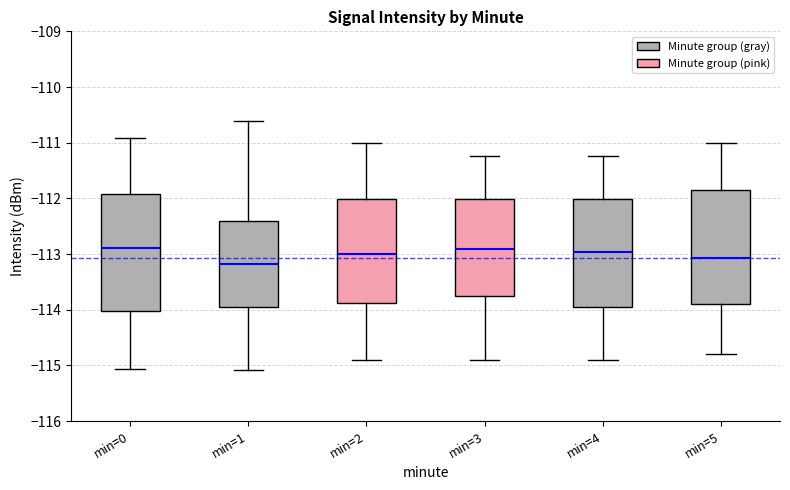

Reading left to right, transcribe this box plot: for each box, give where its median line is, the range the box spans, and where its two whiskers end, as read against the y-axis. The values are not printed on the chart, so give them approximately, as read against the axis.

min=0: median -112.9, box -114.0 to -111.9, whiskers -115.1 to -110.9
min=1: median -113.2, box -113.9 to -112.4, whiskers -115.1 to -110.6
min=2: median -113.0, box -113.9 to -112.0, whiskers -114.9 to -111.0
min=3: median -112.9, box -113.8 to -112.0, whiskers -114.9 to -111.2
min=4: median -113.0, box -114.0 to -112.0, whiskers -114.9 to -111.2
min=5: median -113.1, box -113.9 to -111.8, whiskers -114.8 to -111.0